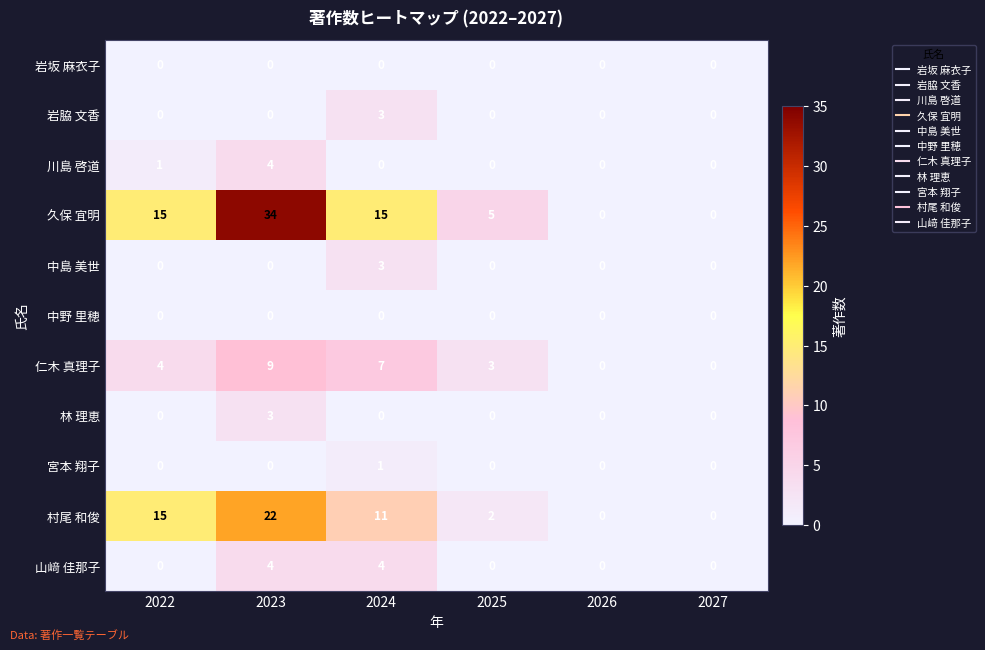

At which label does 林 理恵 reach its peak?

2023